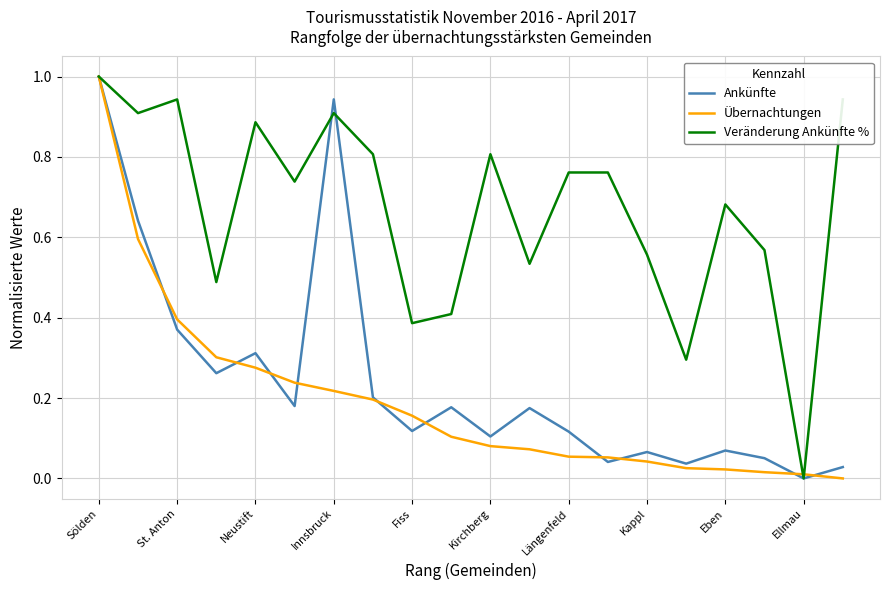

What is the maximum value for Ankünfte?

1.0